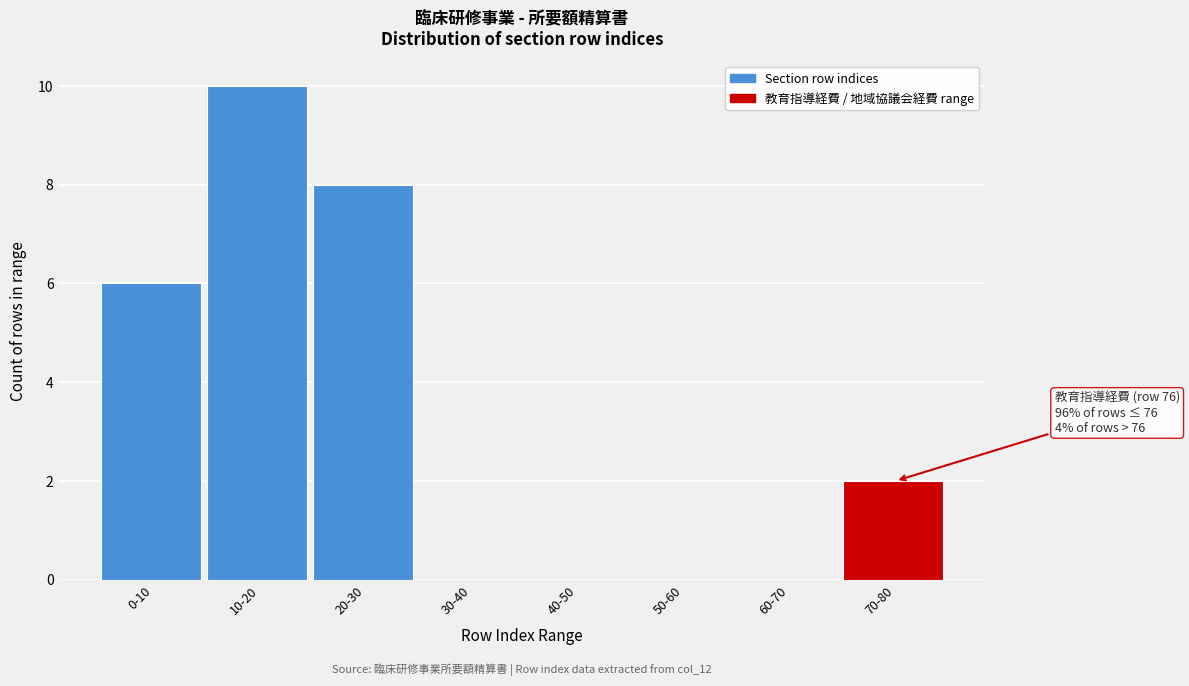

Reading left to right, what are all the values shown in this chart?

0-10=6	10-20=10	20-30=8	30-40=0	40-50=0	50-60=0	60-70=0	70-80=2